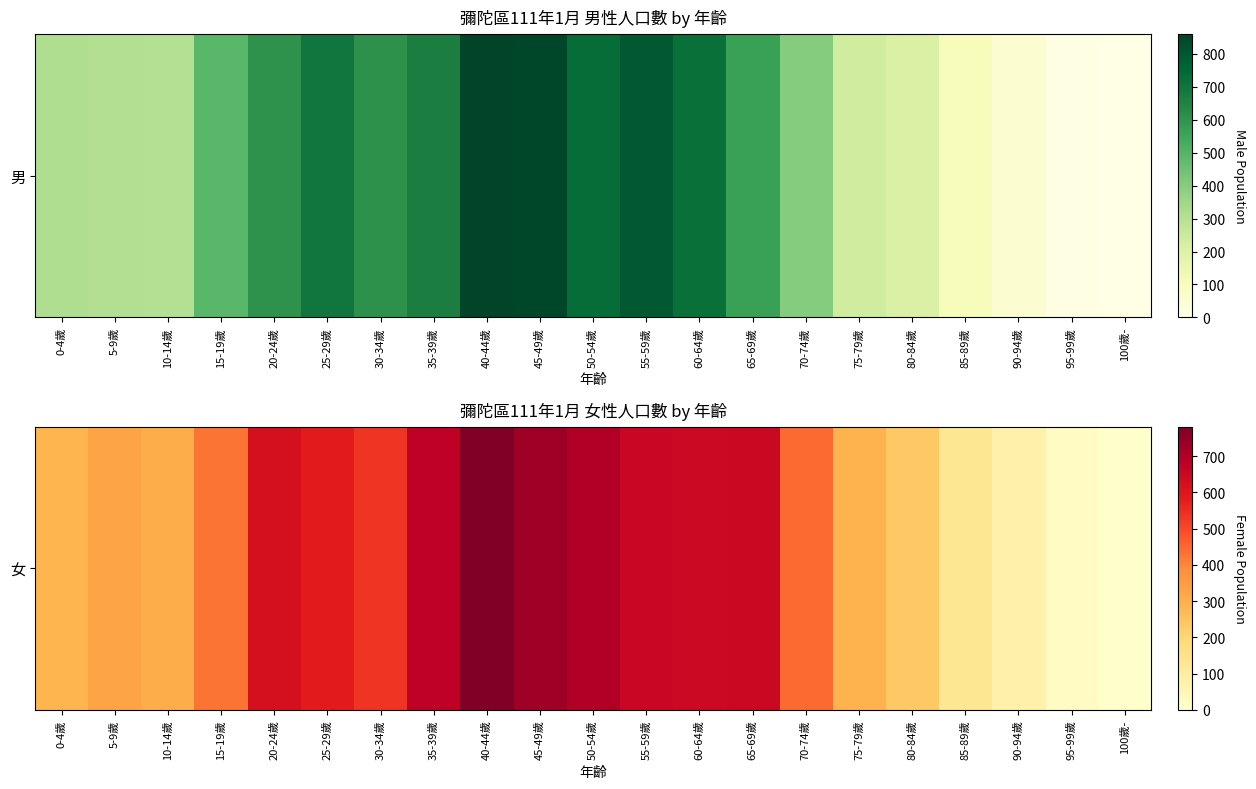

What is the sum of all values?

9119